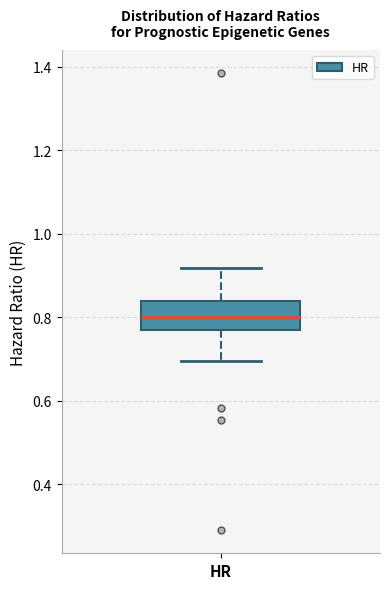

Transcribe this box plot: give where the median line is, the range the box spans, and where the two whiskers end, as read against the y-axis. The values are not printed on the chart, so give them approximately, as read against the axis.

median 0.80, box 0.76 to 0.84, whiskers 0.70 to 0.92